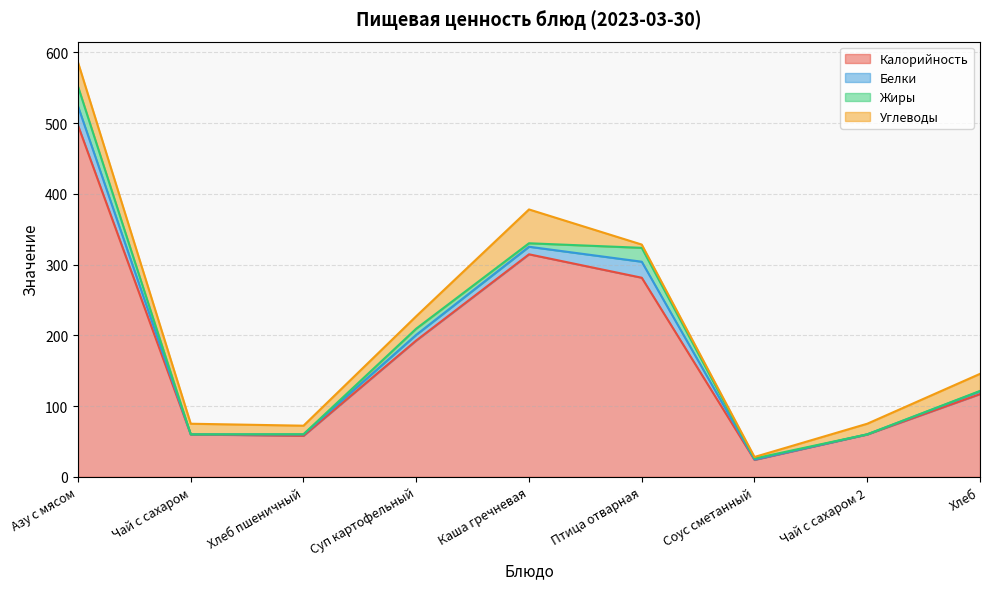

Which series has the largest range (max minus min)?

Калорийность